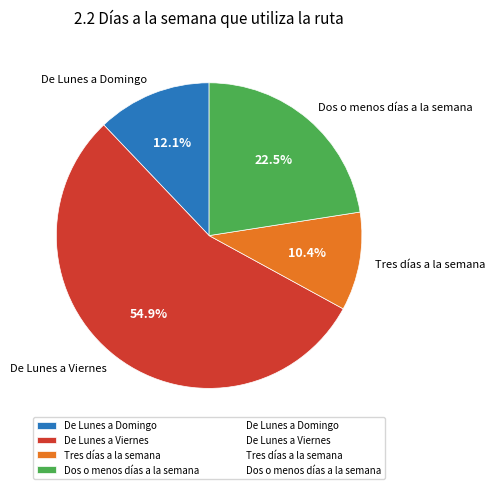

To the nearest percent, what is the average slice percentage?

25%